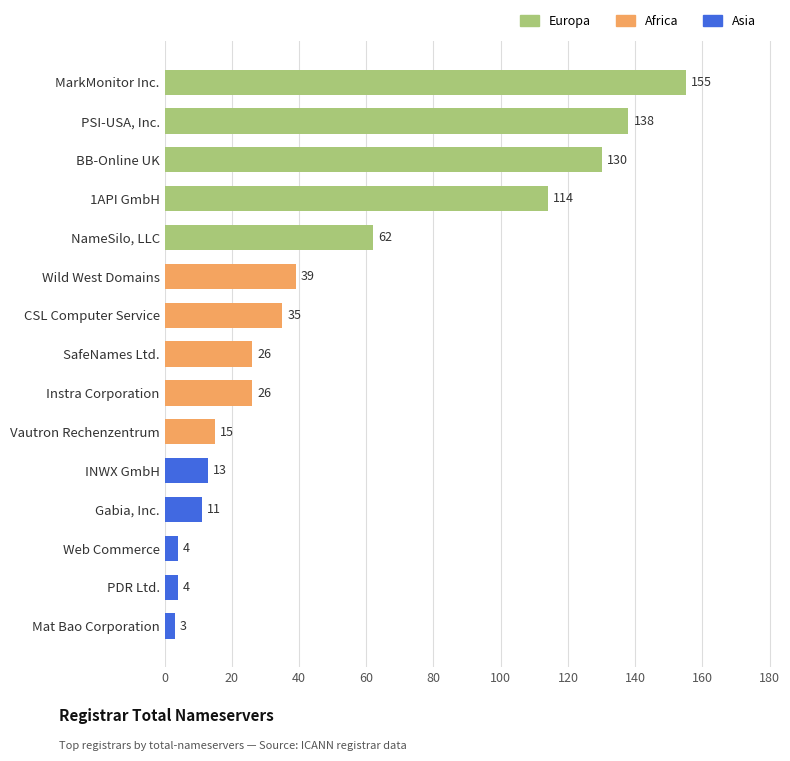

The value at PSI-USA, Inc. is 223. True or false?

False